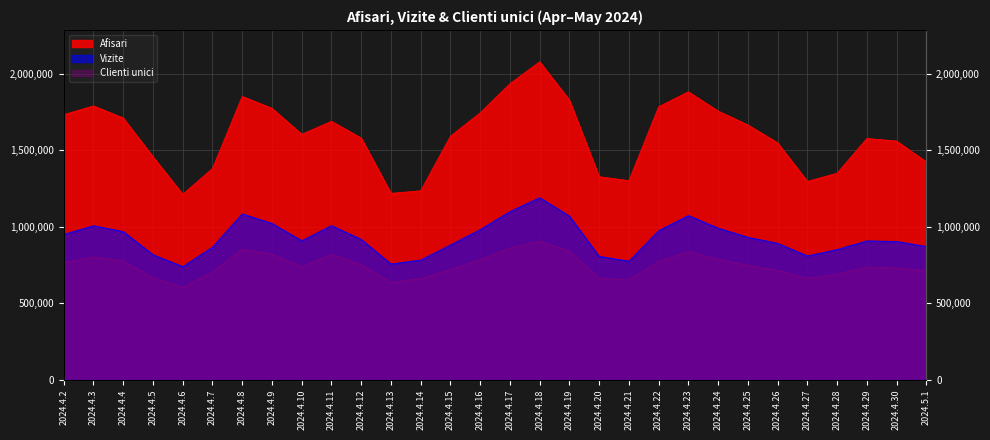

Which series has the largest range (max minus min)?

Afisari